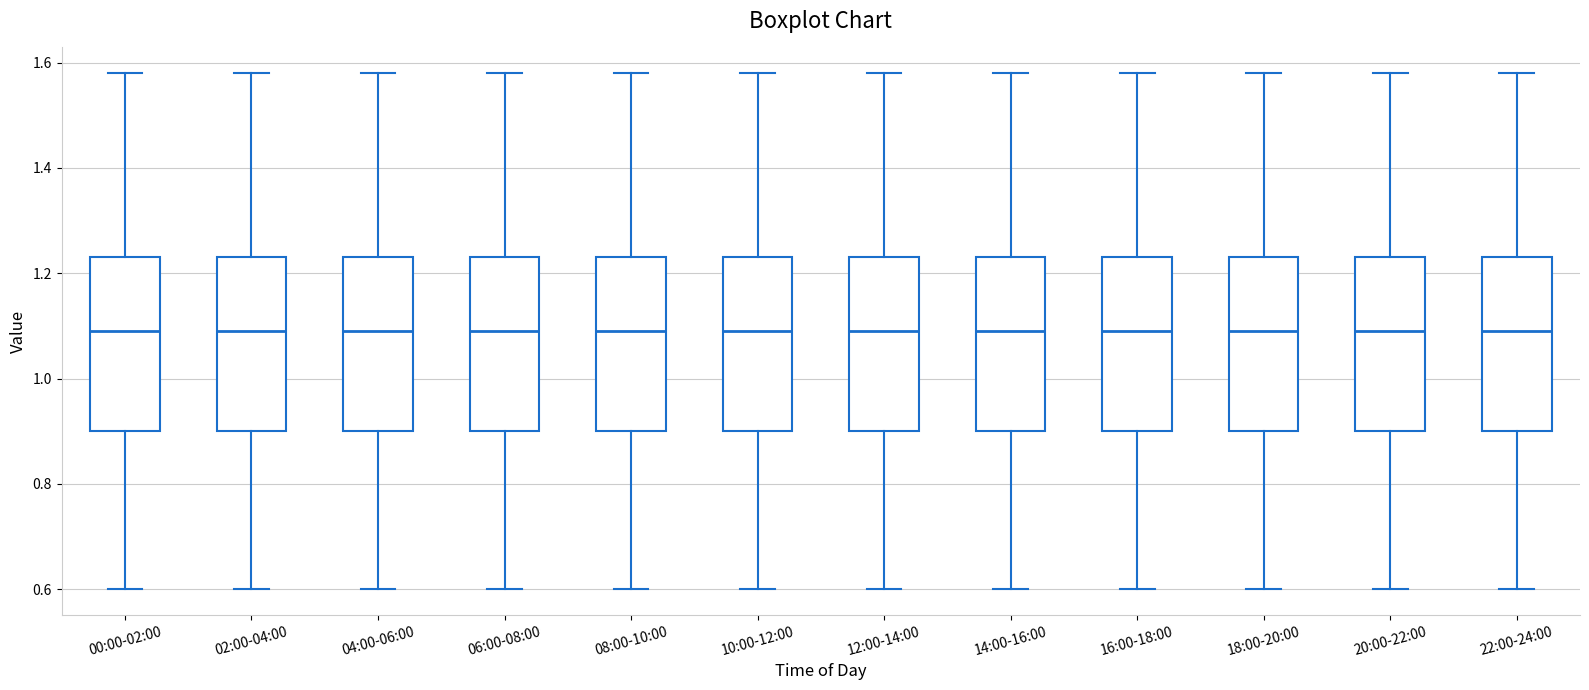

Reading left to right, read every box against the y-axis: the position of its median line, the range the box covers, and the ends of its whiskers. The values are not printed on the chart, so give them approximately, as read against the axis.

00:00-02:00: median 1.10, box 0.90 to 1.24, whiskers 0.60 to 1.58
02:00-04:00: median 1.10, box 0.90 to 1.24, whiskers 0.60 to 1.58
04:00-06:00: median 1.10, box 0.90 to 1.24, whiskers 0.60 to 1.58
06:00-08:00: median 1.10, box 0.90 to 1.24, whiskers 0.60 to 1.58
08:00-10:00: median 1.10, box 0.90 to 1.24, whiskers 0.60 to 1.58
10:00-12:00: median 1.10, box 0.90 to 1.24, whiskers 0.60 to 1.58
12:00-14:00: median 1.10, box 0.90 to 1.24, whiskers 0.60 to 1.58
14:00-16:00: median 1.10, box 0.90 to 1.24, whiskers 0.60 to 1.58
16:00-18:00: median 1.10, box 0.90 to 1.24, whiskers 0.60 to 1.58
18:00-20:00: median 1.10, box 0.90 to 1.24, whiskers 0.60 to 1.58
20:00-22:00: median 1.10, box 0.90 to 1.24, whiskers 0.60 to 1.58
22:00-24:00: median 1.10, box 0.90 to 1.24, whiskers 0.60 to 1.58